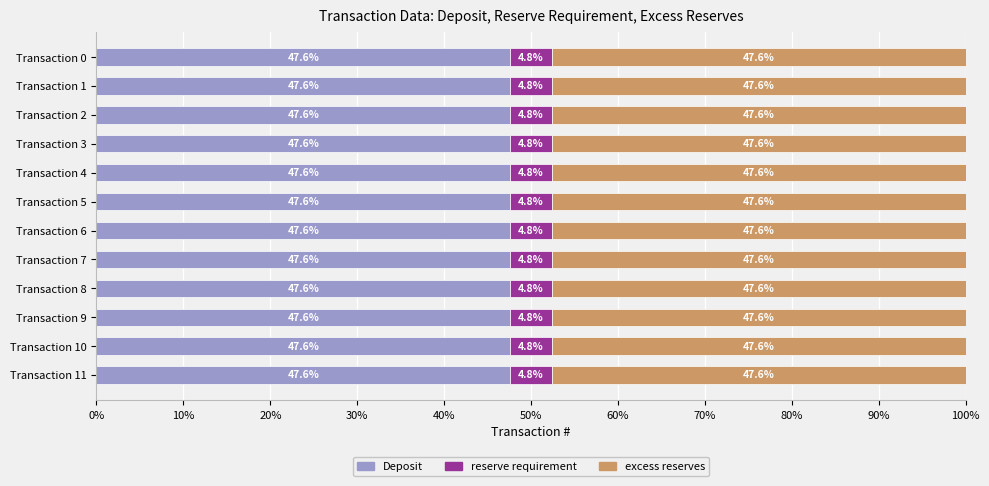

What is the total value across all series at Transaction 3?

100.0